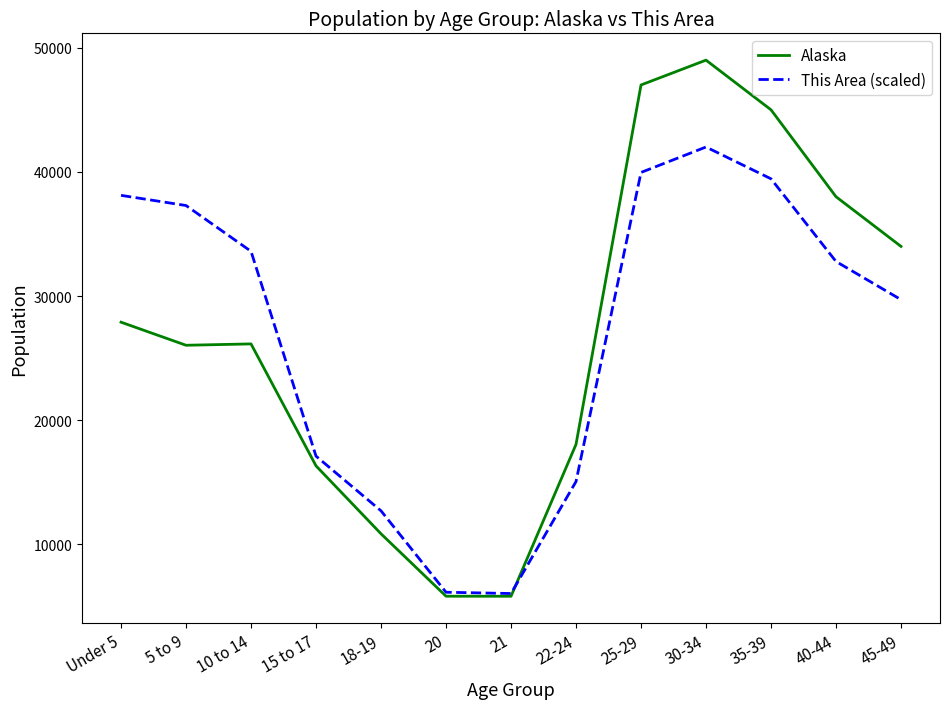

Is the value of This Area (scaled) at 10 to 14 greater than the value of Alaska at 10 to 14?

Yes